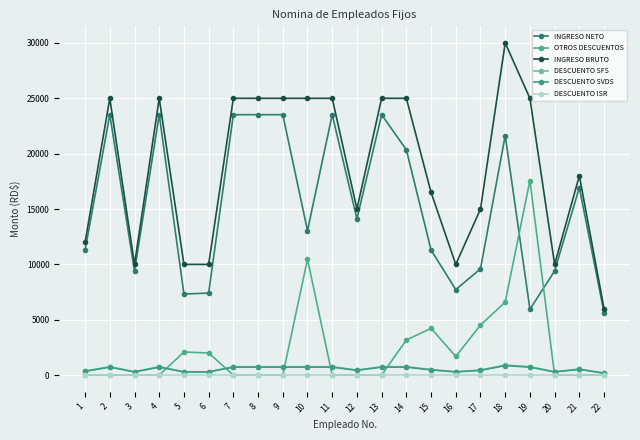

Where is the first local maximum for INGRESO NETO?

2